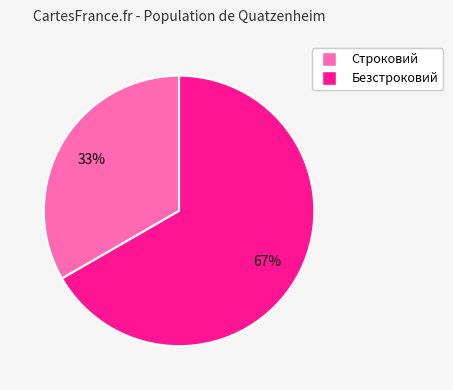

To the nearest percent, what portion does Безстроковий represent?

67%